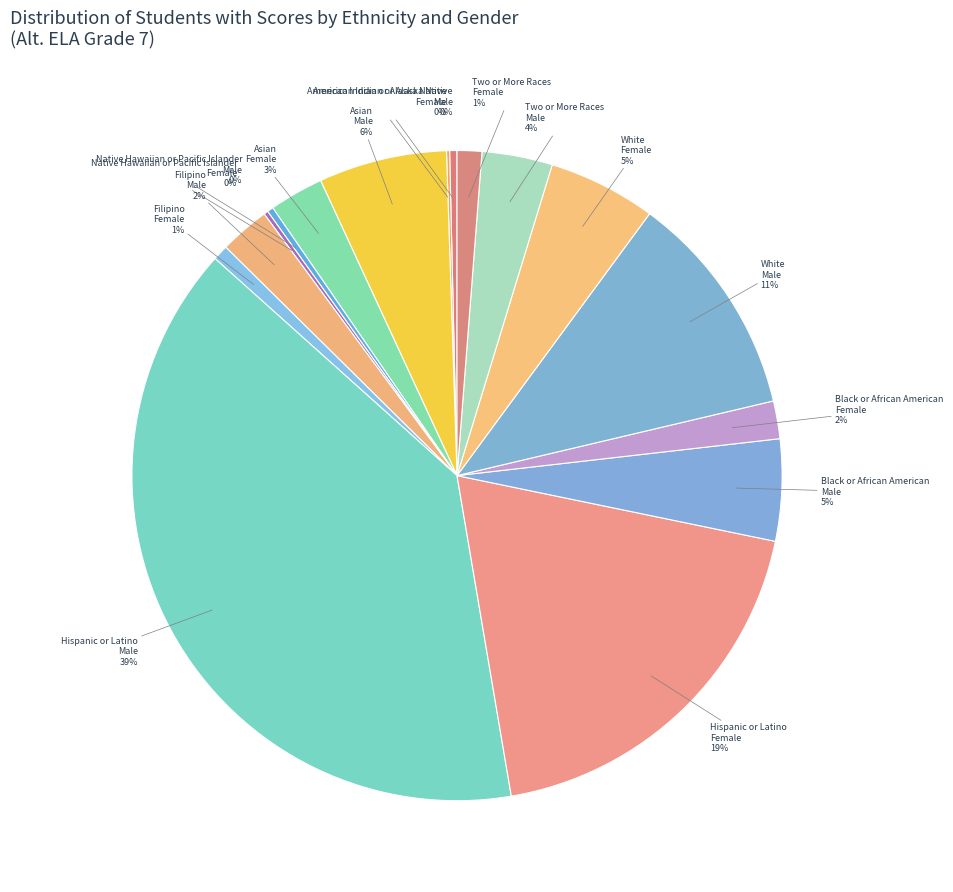

Which category has the biggest portion of the pie?

Hispanic or Latino Male